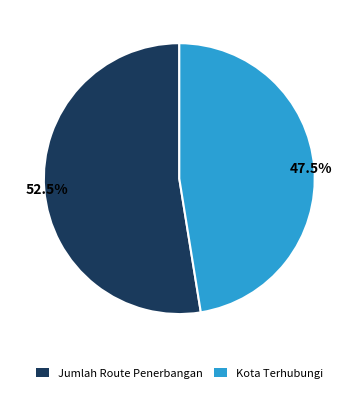

How many segments does this pie chart have?

2